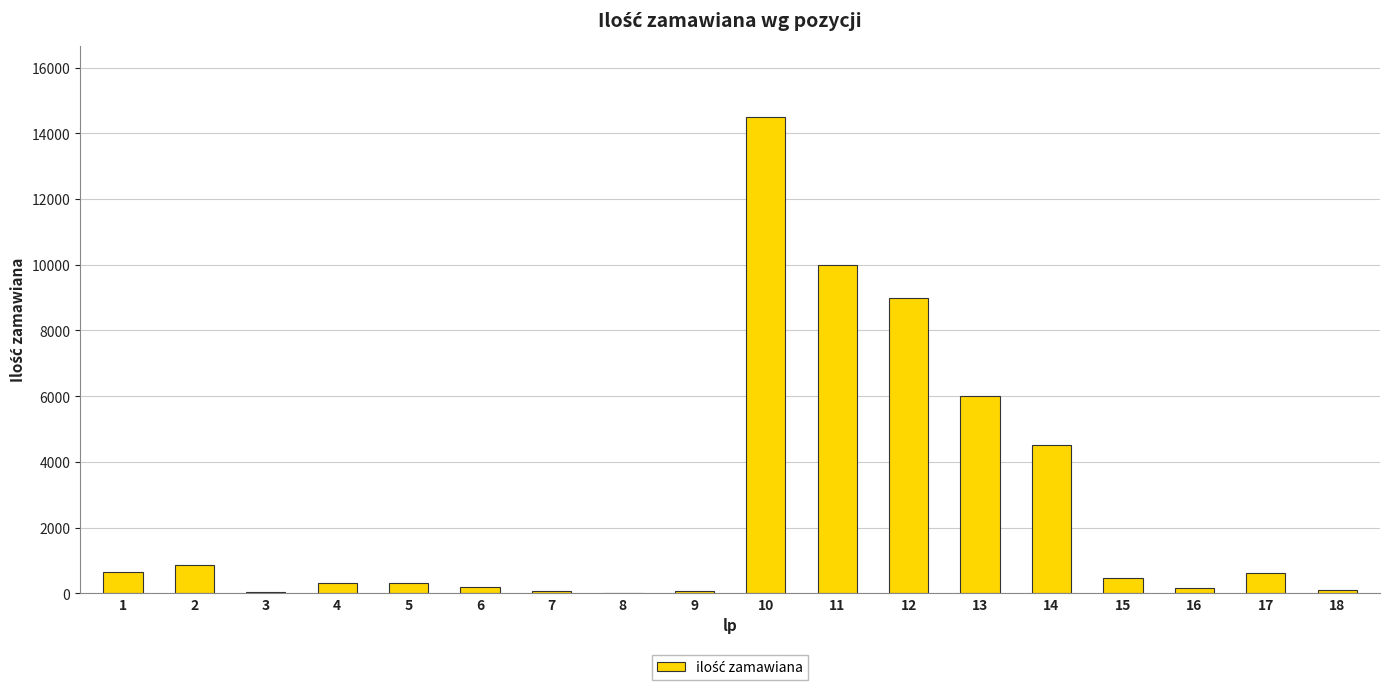

What value does the data have at 12?

9000.0